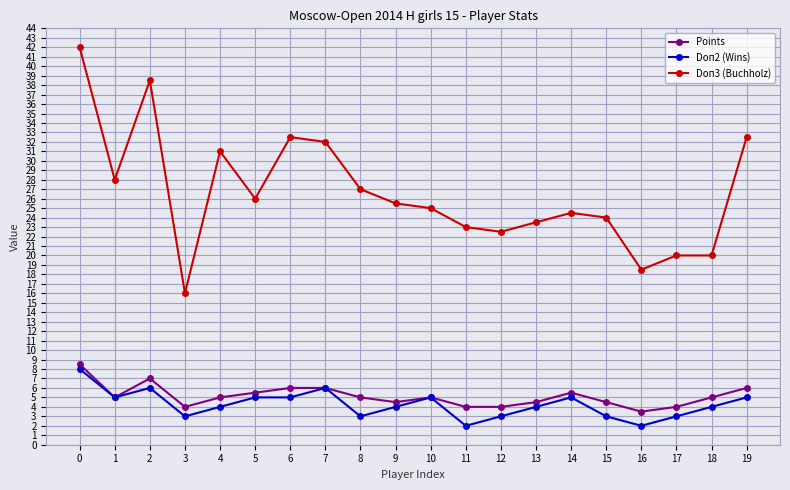

Does the chart have visible grid lines?

Yes